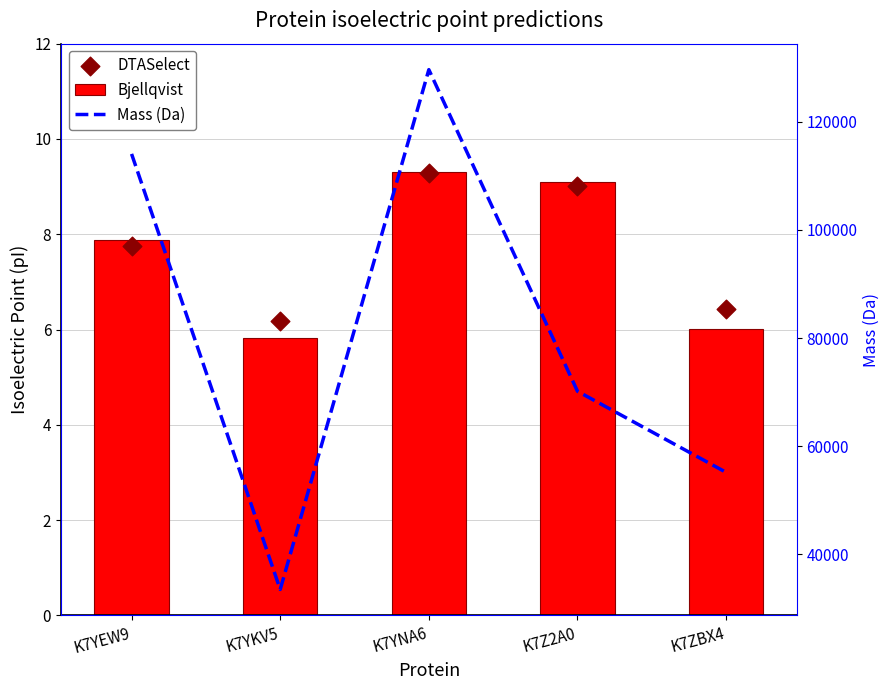

Which series reaches the minimum Y coordinate?

Bjellqvist